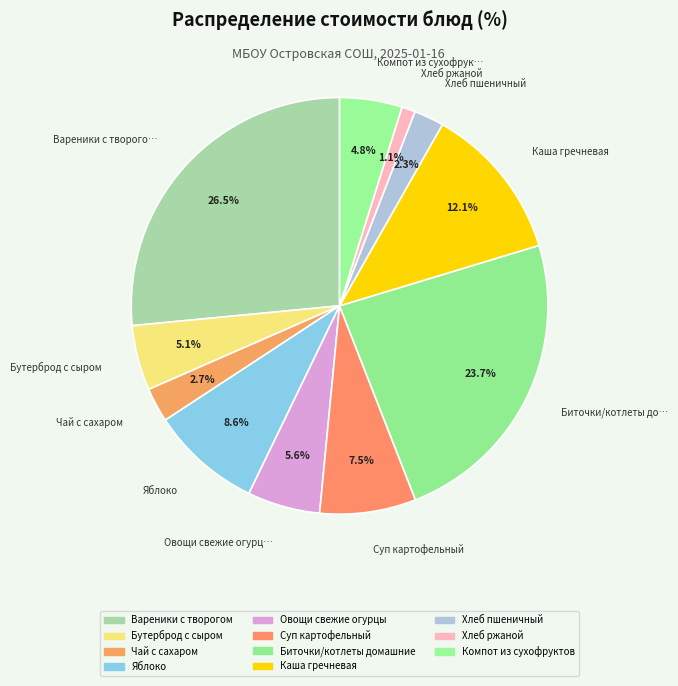

Which category has the biggest portion of the pie?

Вареники с творогом